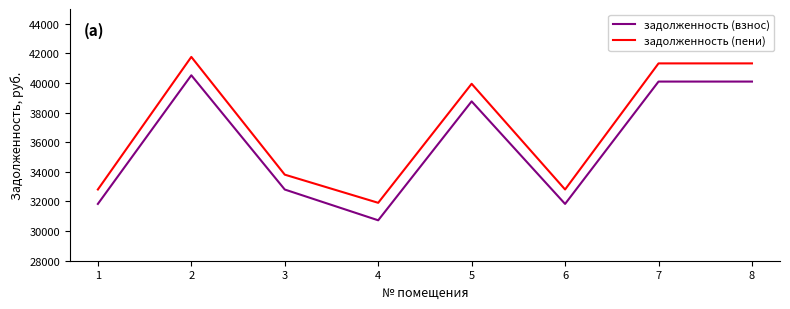

Which series has the largest total across all categories?

задолженность (пени)